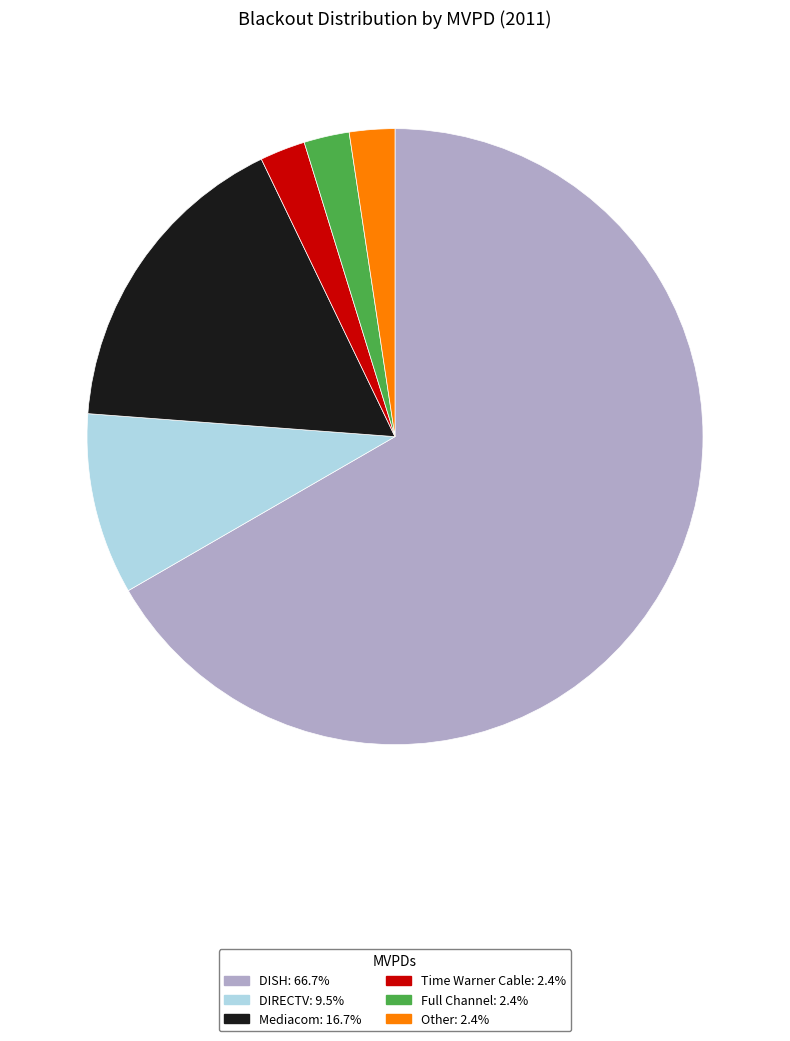

Does DISH represent more than half of the total?

Yes